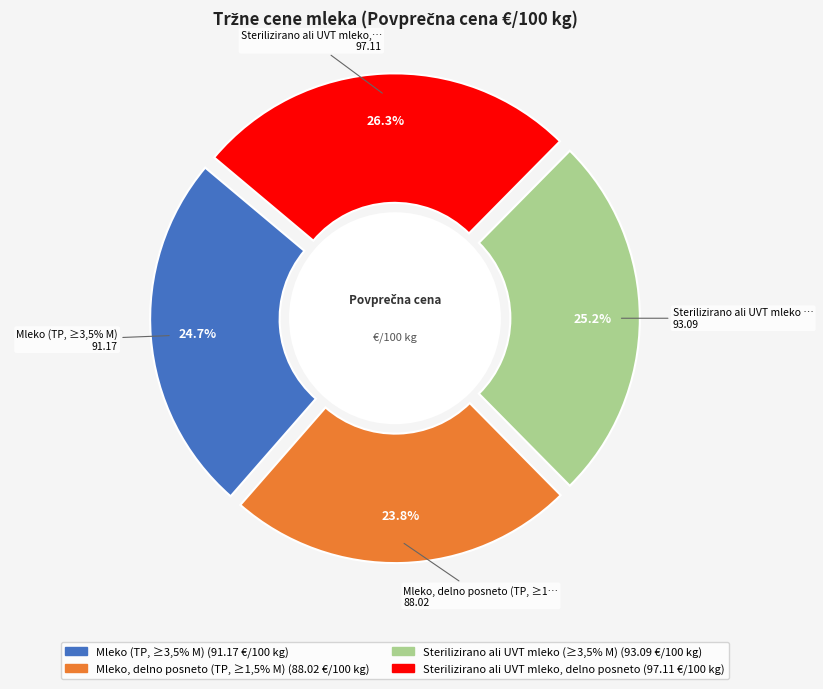

To the nearest percent, what is the difference between the largest and smallest slice percentages?

2%